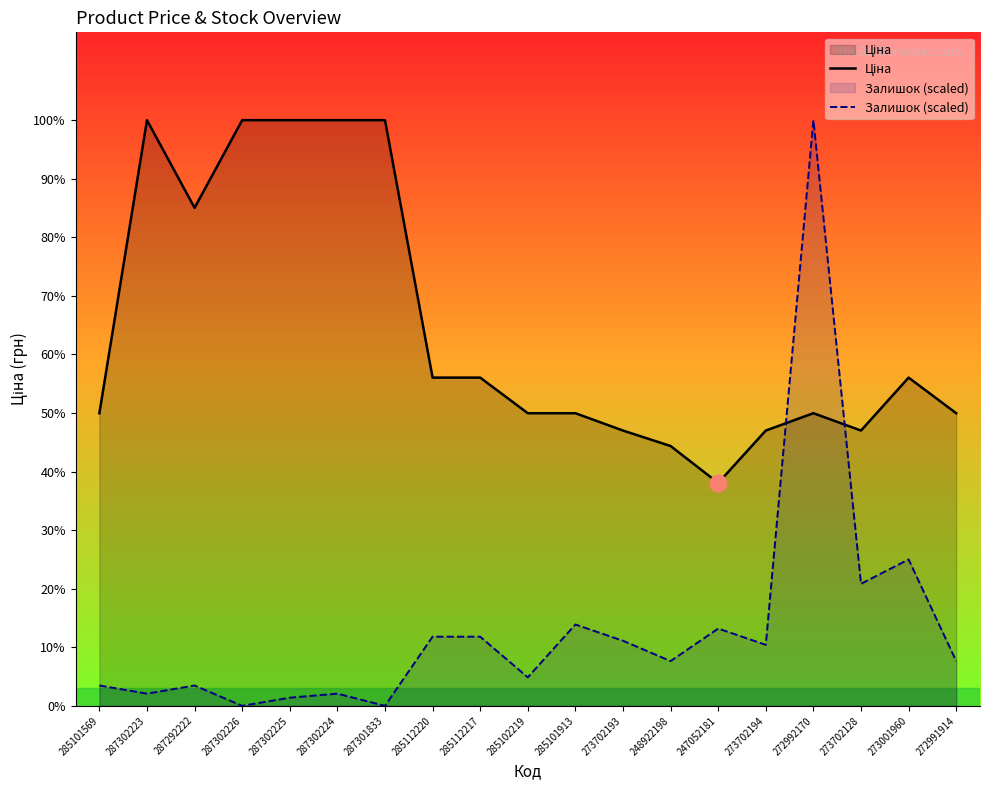

Reading left to right, list all the values displayed in this chart.

Ціна: 9908.5	19831.1	16863.2	19831.1	19831.1	19831.1	19831.1	11113.6	11113.6	9908.5	9908.5	9321.4	8797.6	7545.9	9321.4	9908.5	9321.4	11113.6	9908.5
Залишок (scaled): 688.6	413.1	688.6	0.0	275.4	413.1	0.0	2341.2	2341.2	964.0	2754.3	2203.5	1514.9	2616.6	2065.7	19831.1	4131.5	4957.8	1514.9